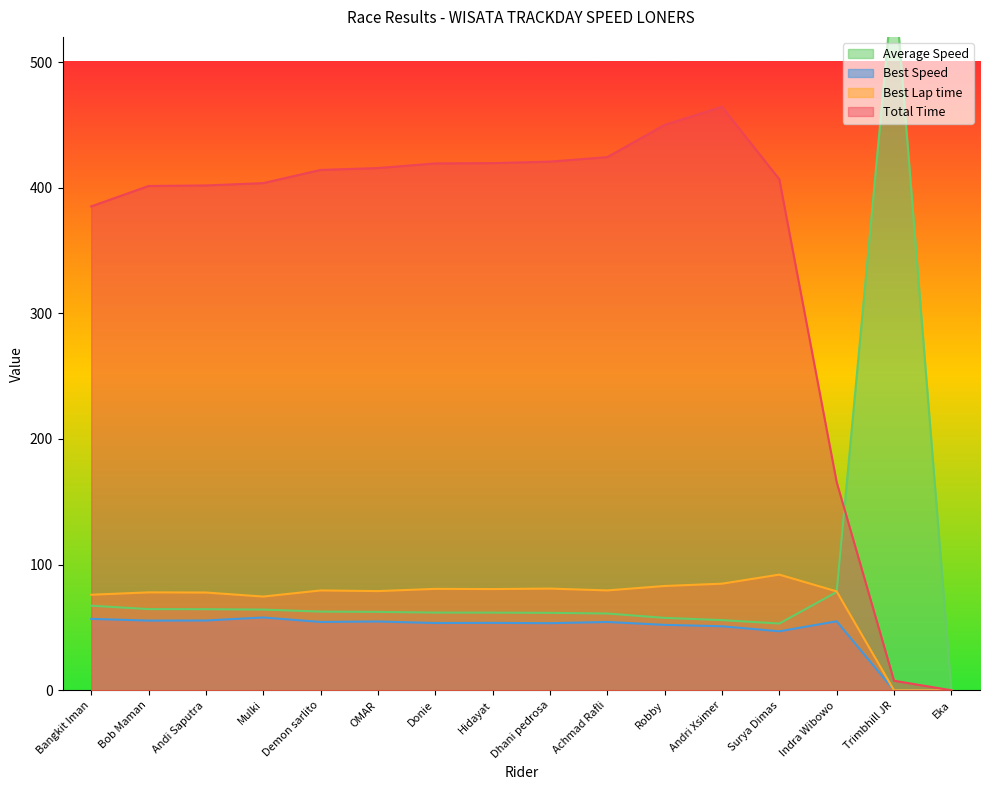

The Best Lap time series shows 46.9 at Andri Xsimer. True or false?

False